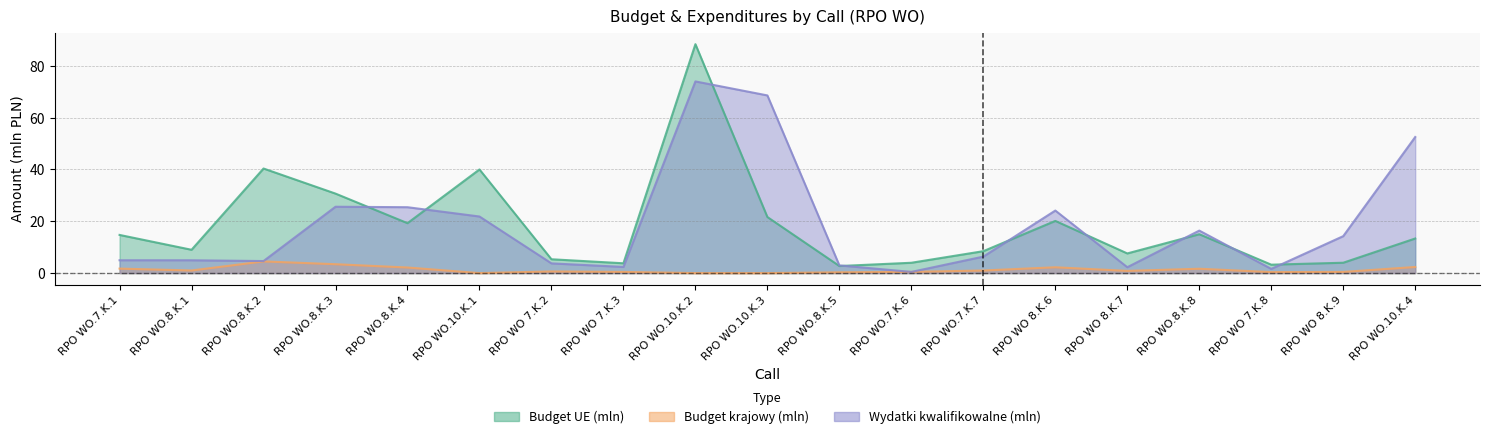

How many interior local peaks does the Budget UE (mln) series have?

5